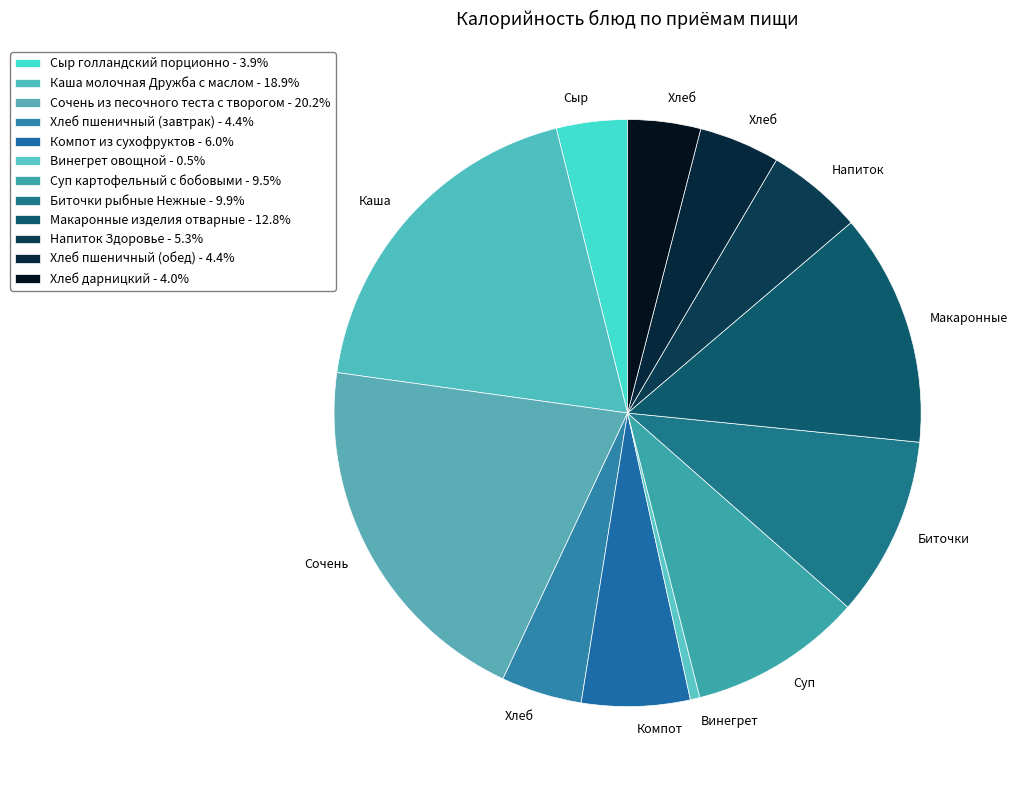

How many segments does this pie chart have?

12